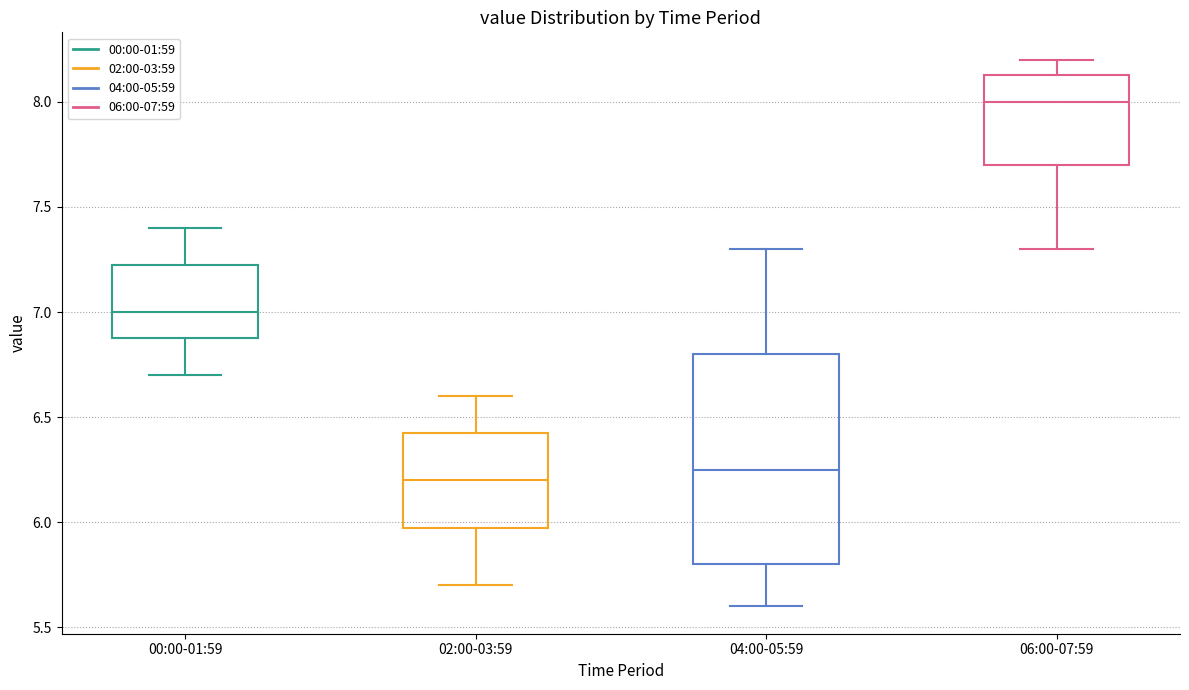

Which box has the highest median line?

06:00-07:59